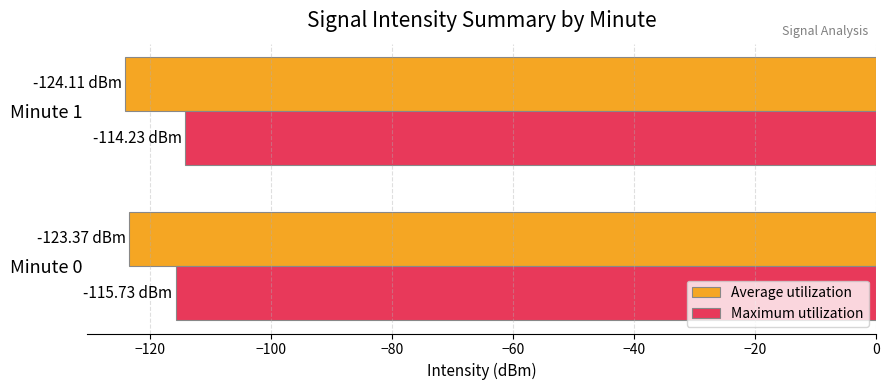

How many Average utilization values are between -124 and -123?

1